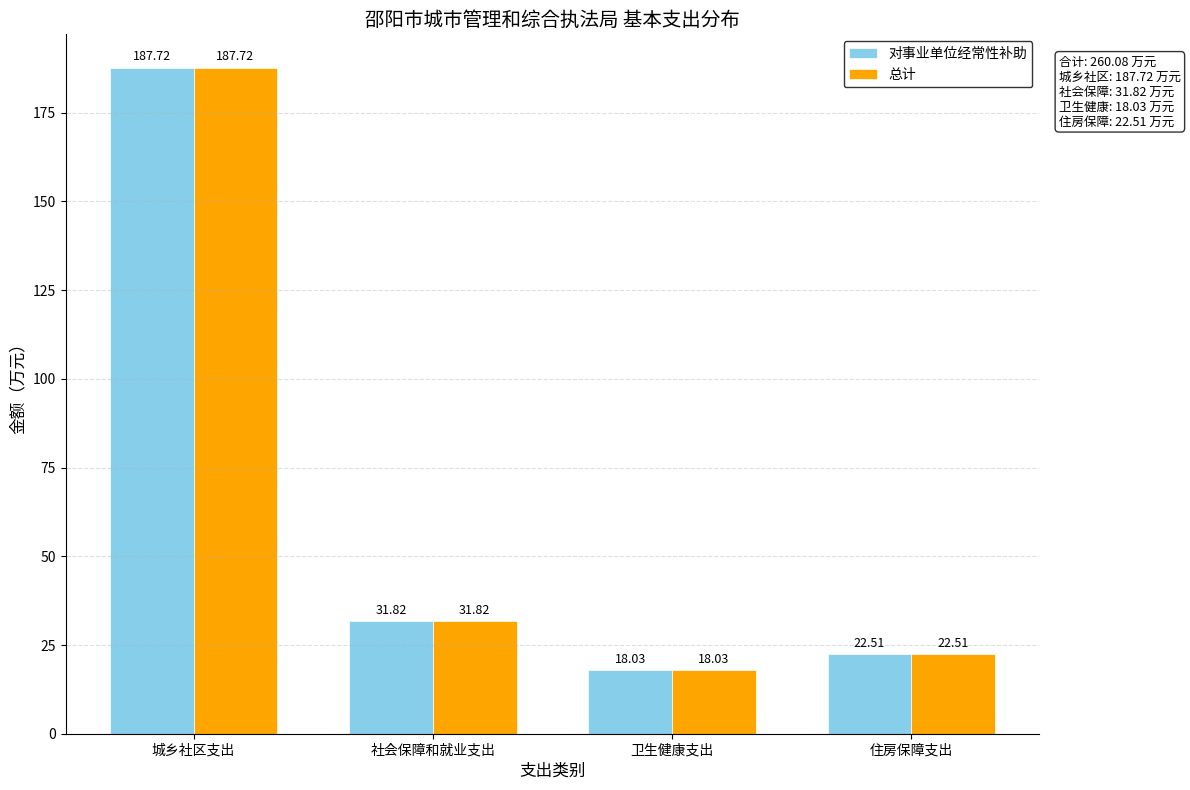

What are all the series names shown in the legend?

对事业单位经常性补助, 总计